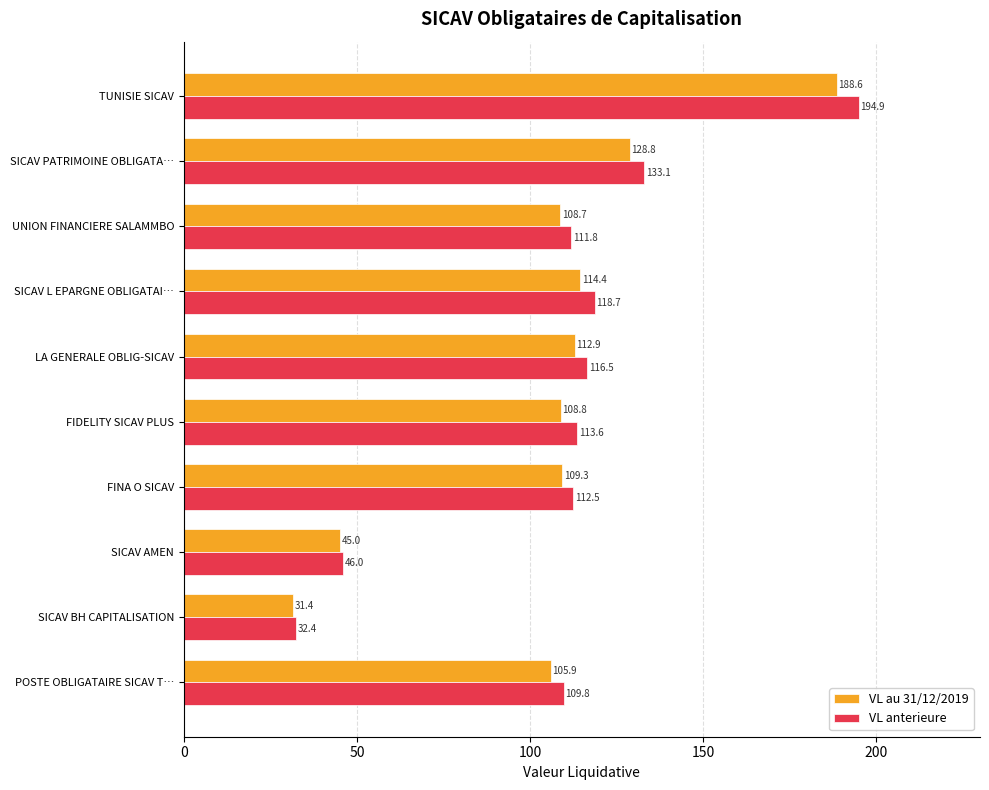

What is the smallest value displayed?

31.4